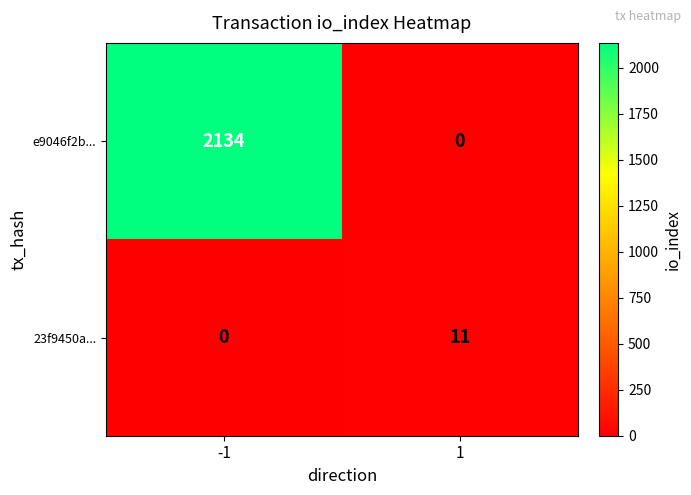

Is it true that 23f9450a... equals -4 at -1?

False